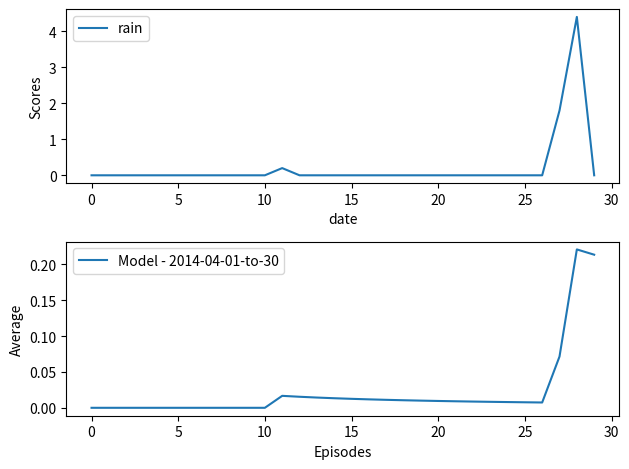

Rank the series by their average value, from highest to lowest.

rain, Model - 2014-04-01-to-30